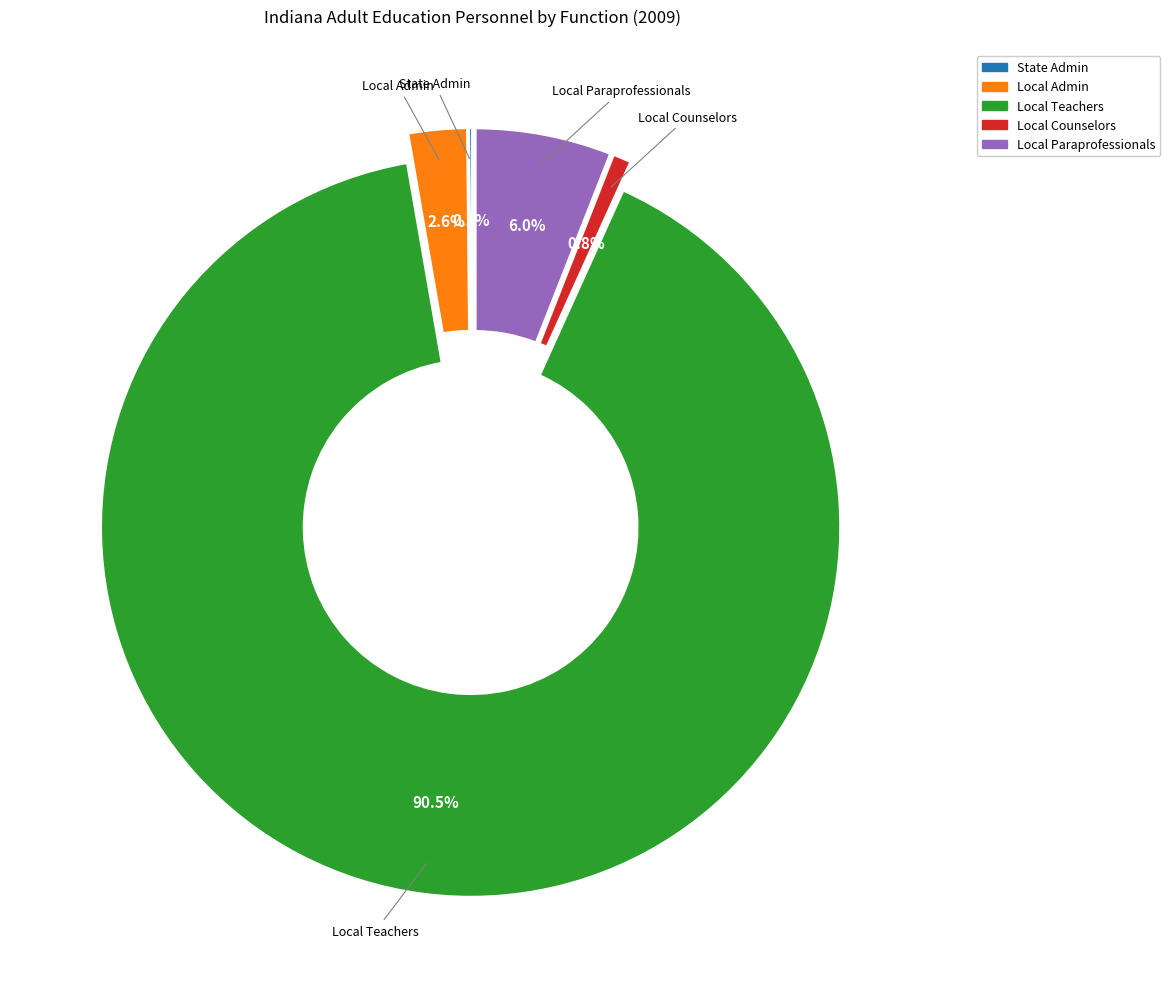

Is there a majority slice in this chart?

Yes